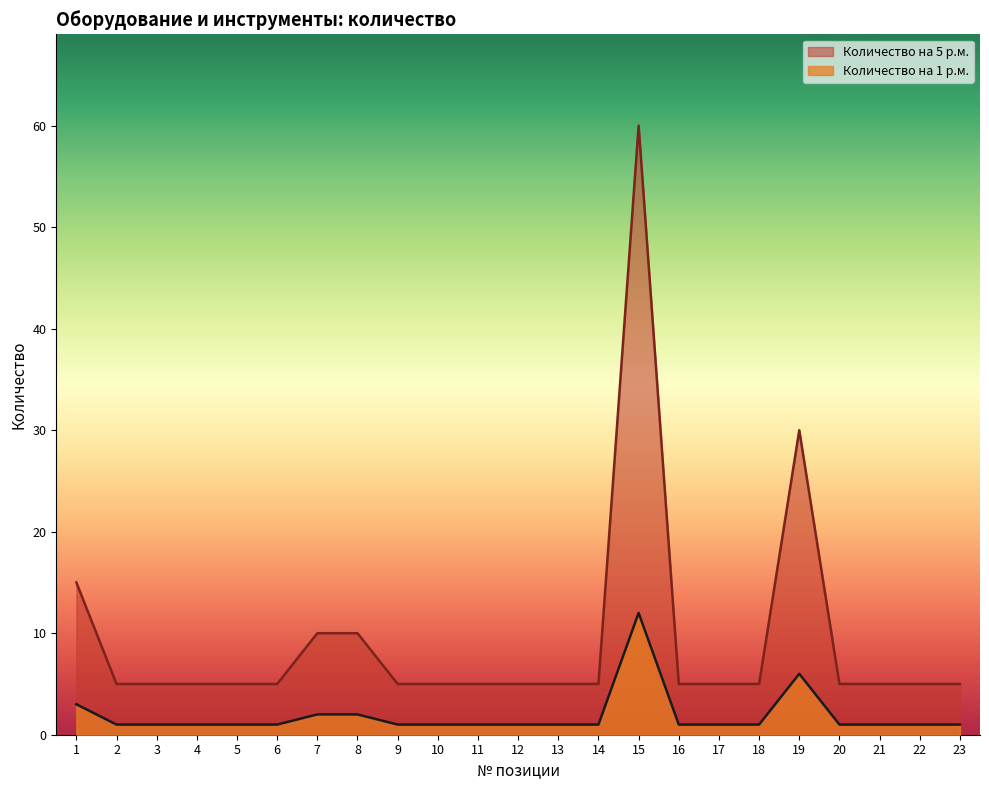

Where is the first local maximum for Количество на 1 р.м.?

15